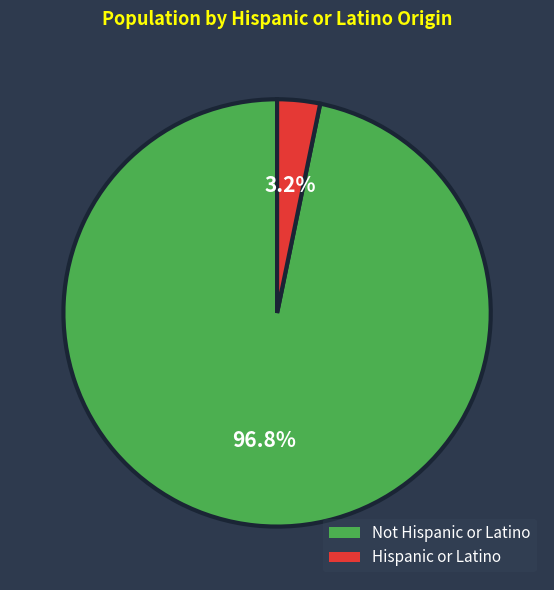

What portion of the pie excludes Hispanic or Latino?

96.8%